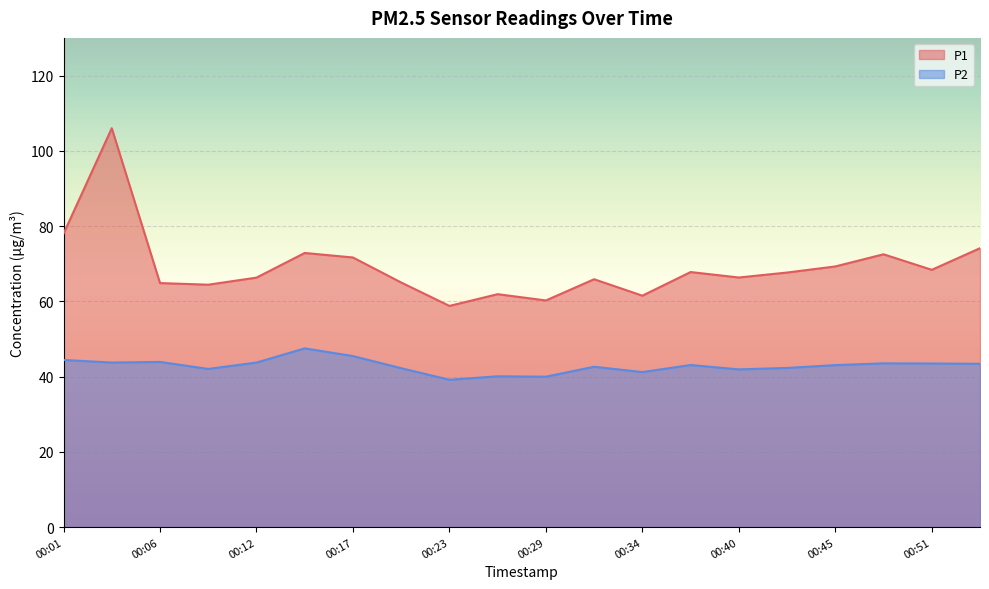

In P2, how many points are higher than both neighbors (excluding endpoints)?

6